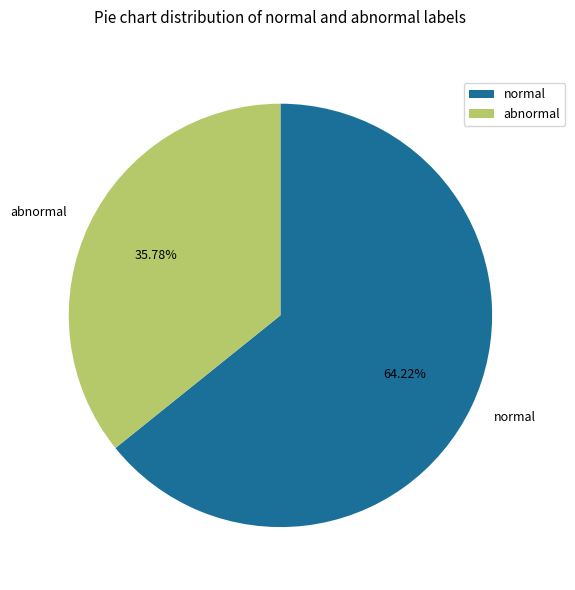

How many slices are in this pie chart?

2